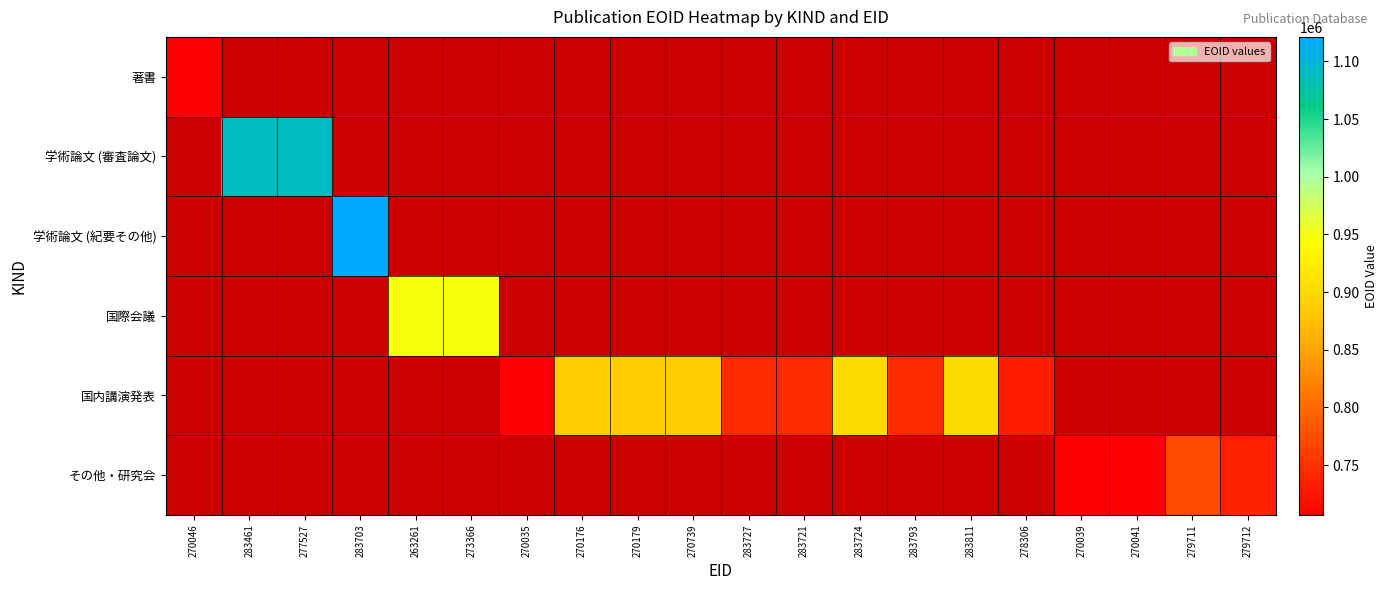

Which label corresponds to the smallest value in the chart?

270035